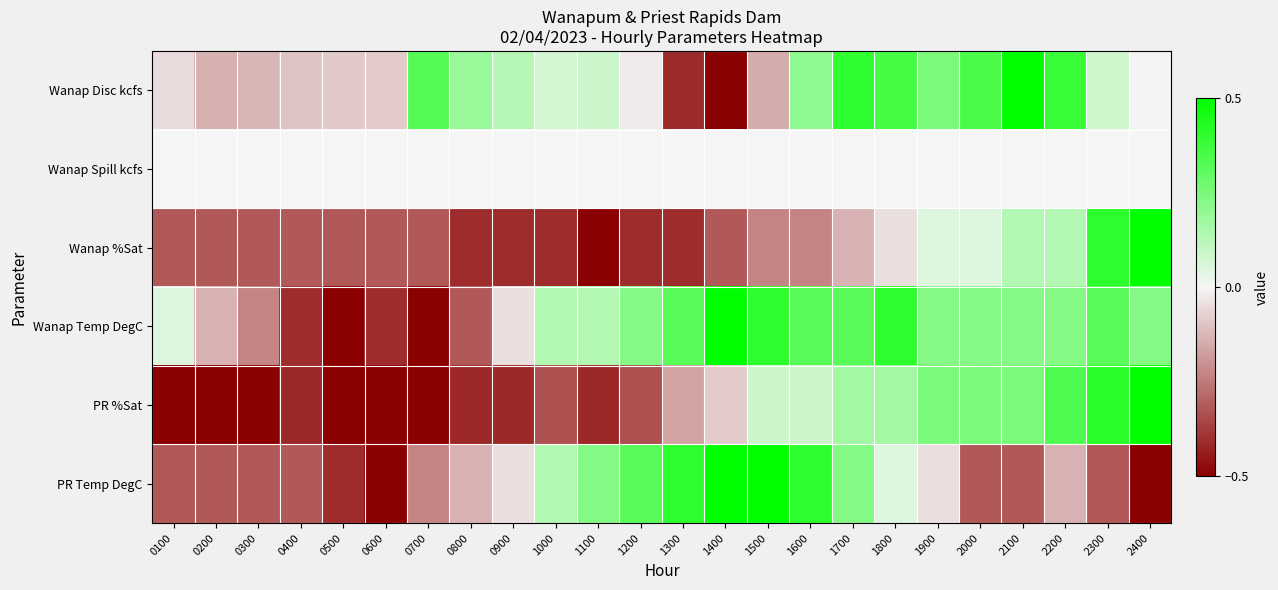

Reading left to right, transcribe all the data shown in this chart.

Wanap Disc kcfs: 0100=-0.0	0200=-0.1	0300=-0.1	0400=-0.1	0500=-0.1	0600=-0.1	0700=0.3	0800=0.2	0900=0.1	1000=0.1	1100=0.1	1200=-0.0	1300=-0.4	1400=-0.5	1500=-0.1	1600=0.2	1700=0.4	1800=0.4	1900=0.3	2000=0.3	2100=0.5	2200=0.4	2300=0.1	2400=-0.0
Wanap Spill kcfs: 0100=0.0	0200=0.0	0300=0.0	0400=0.0	0500=0.0	0600=0.0	0700=0.0	0800=0.0	0900=0.0	1000=0.0	1100=0.0	1200=0.0	1300=0.0	1400=0.0	1500=0.0	1600=0.0	1700=0.0	1800=0.0	1900=0.0	2000=0.0	2100=0.0	2200=0.0	2300=0.0	2400=0.0
Wanap %Sat: 0100=-0.3	0200=-0.3	0300=-0.3	0400=-0.3	0500=-0.3	0600=-0.3	0700=-0.3	0800=-0.4	0900=-0.4	1000=-0.4	1100=-0.5	1200=-0.4	1300=-0.4	1400=-0.3	1500=-0.2	1600=-0.2	1700=-0.1	1800=-0.0	1900=0.0	2000=0.0	2100=0.1	2200=0.1	2300=0.4	2400=0.5
Wanap Temp DegC: 0100=0.0	0200=-0.1	0300=-0.2	0400=-0.4	0500=-0.5	0600=-0.4	0700=-0.5	0800=-0.3	0900=-0.0	1000=0.1	1100=0.1	1200=0.2	1300=0.3	1400=0.5	1500=0.4	1600=0.3	1700=0.3	1800=0.4	1900=0.2	2000=0.2	2100=0.2	2200=0.2	2300=0.3	2400=0.2
PR %Sat: 0100=-0.5	0200=-0.5	0300=-0.5	0400=-0.4	0500=-0.5	0600=-0.5	0700=-0.5	0800=-0.4	0900=-0.4	1000=-0.3	1100=-0.4	1200=-0.3	1300=-0.2	1400=-0.1	1500=0.1	1600=0.1	1700=0.2	1800=0.2	1900=0.2	2000=0.2	2100=0.2	2200=0.3	2300=0.4	2400=0.5
PR Temp DegC: 0100=-0.3	0200=-0.3	0300=-0.3	0400=-0.3	0500=-0.4	0600=-0.5	0700=-0.2	0800=-0.1	0900=-0.0	1000=0.1	1100=0.2	1200=0.3	1300=0.4	1400=0.5	1500=0.5	1600=0.4	1700=0.2	1800=0.0	1900=-0.0	2000=-0.3	2100=-0.3	2200=-0.1	2300=-0.3	2400=-0.5